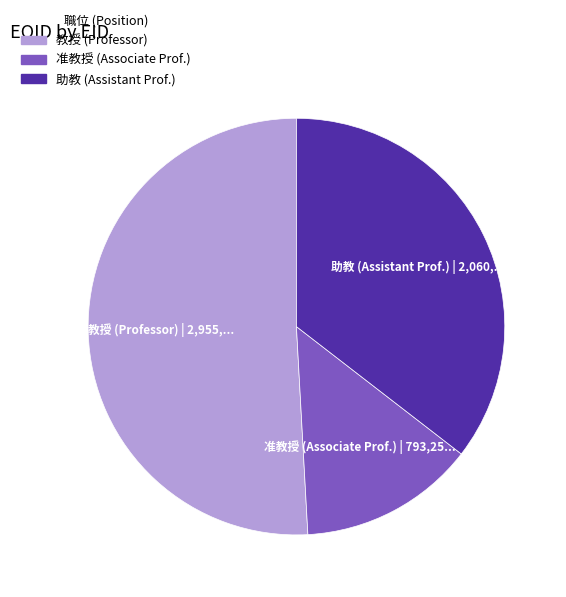

Is there any slice that represents more than half of the pie?

Yes